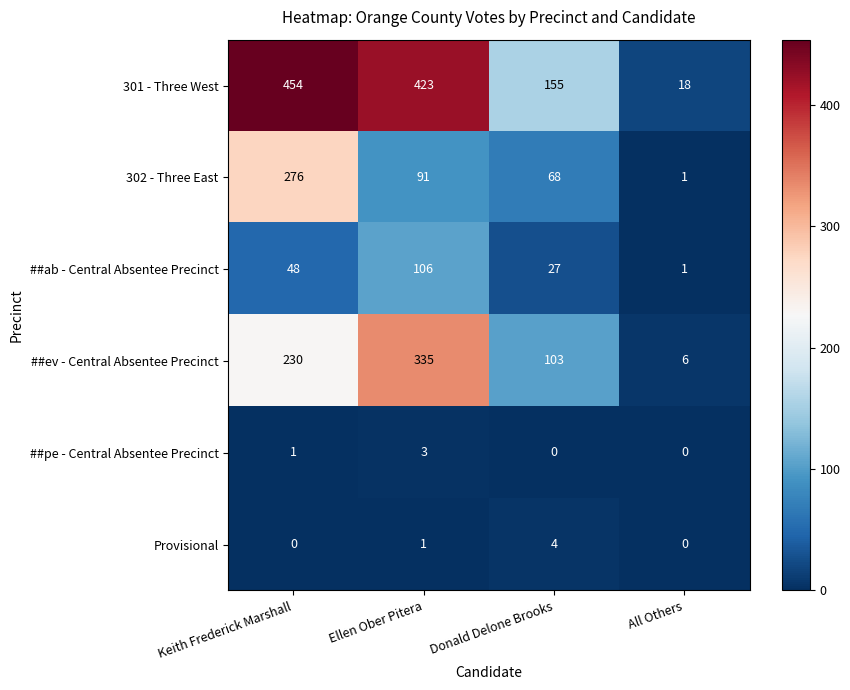

Which category has the highest value in the Provisional series?

Donald Delone Brooks